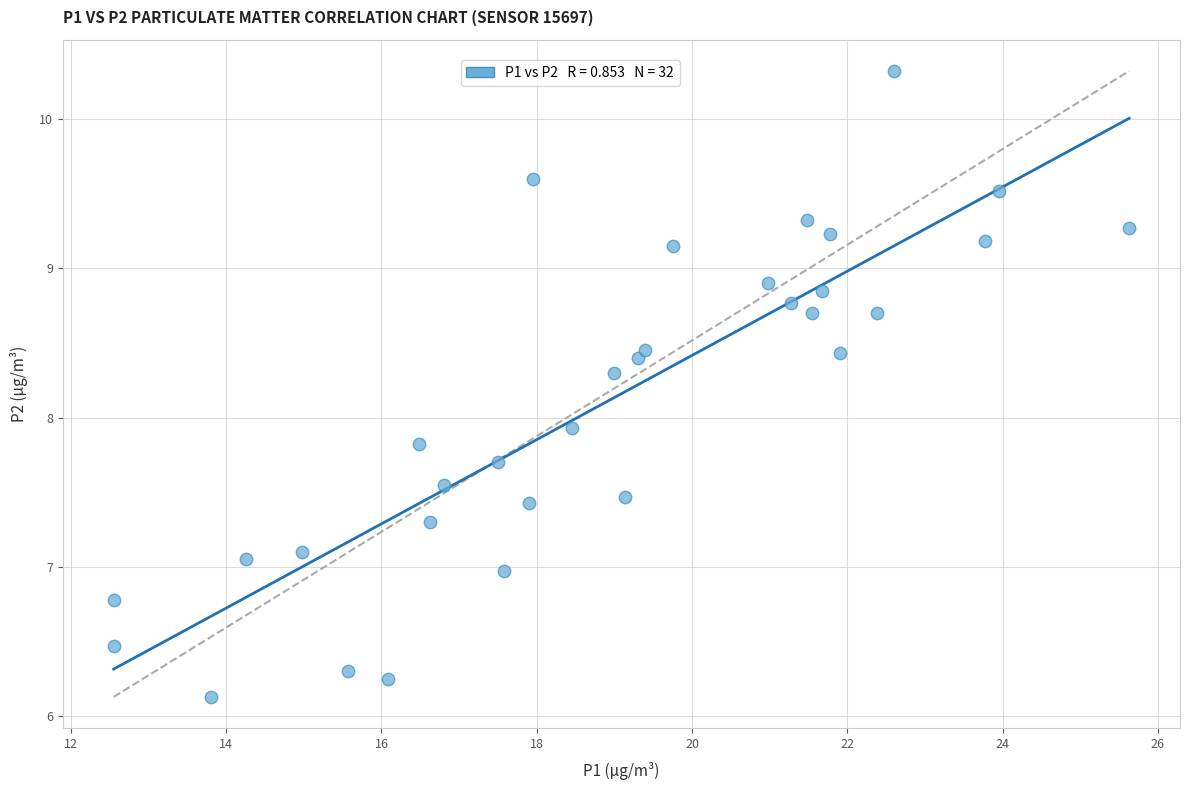

What is the range of Y values (max minus min)?

4.2